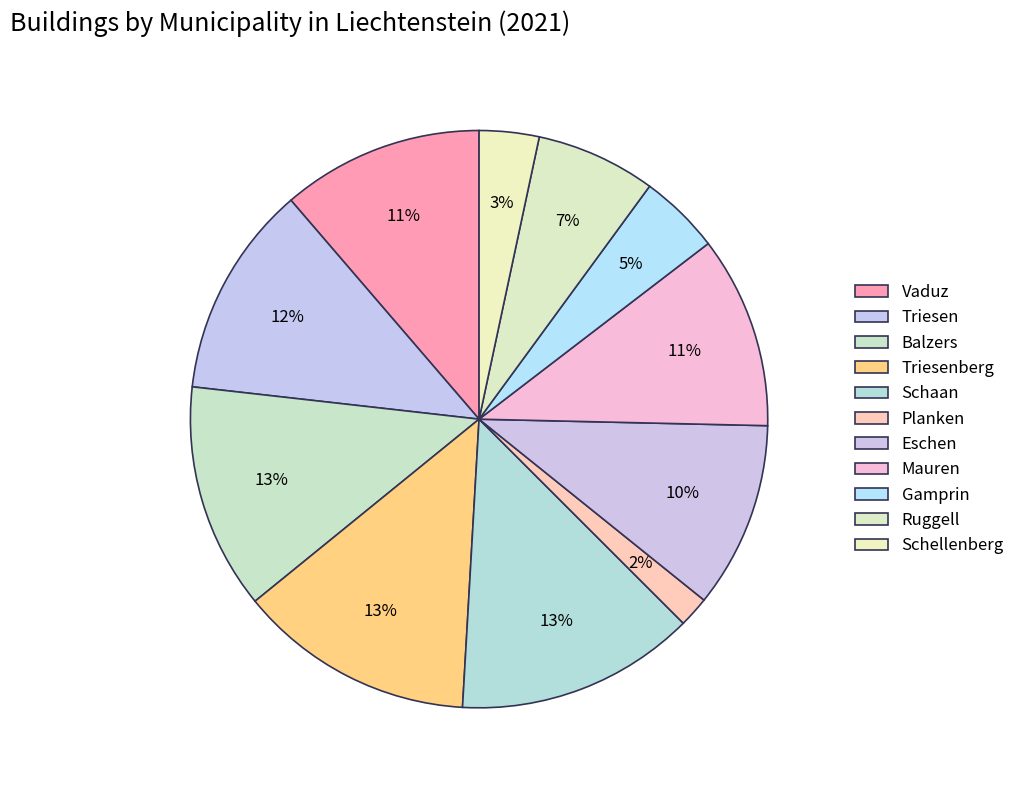

How many slices are in this pie chart?

11